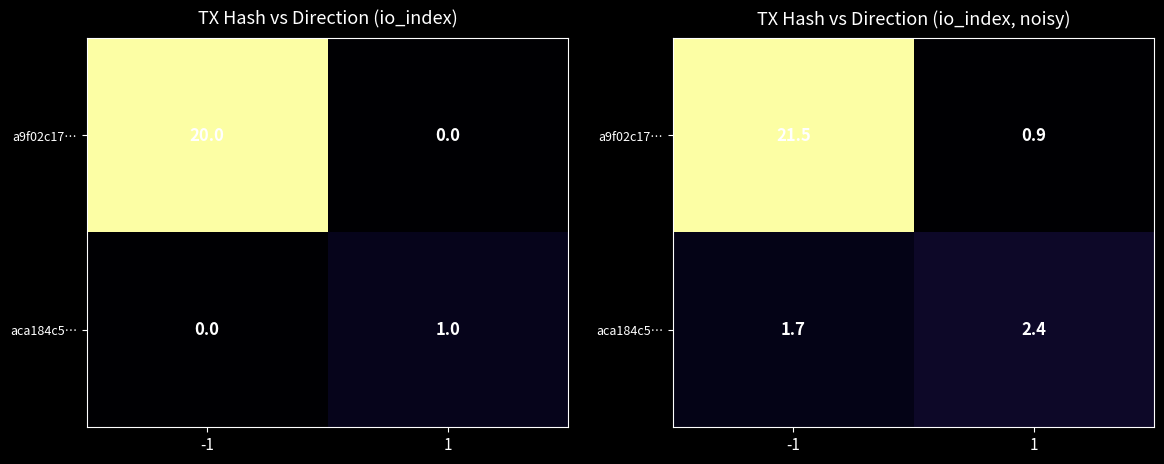

How many aca184c5… values are between 1 and 2?

1